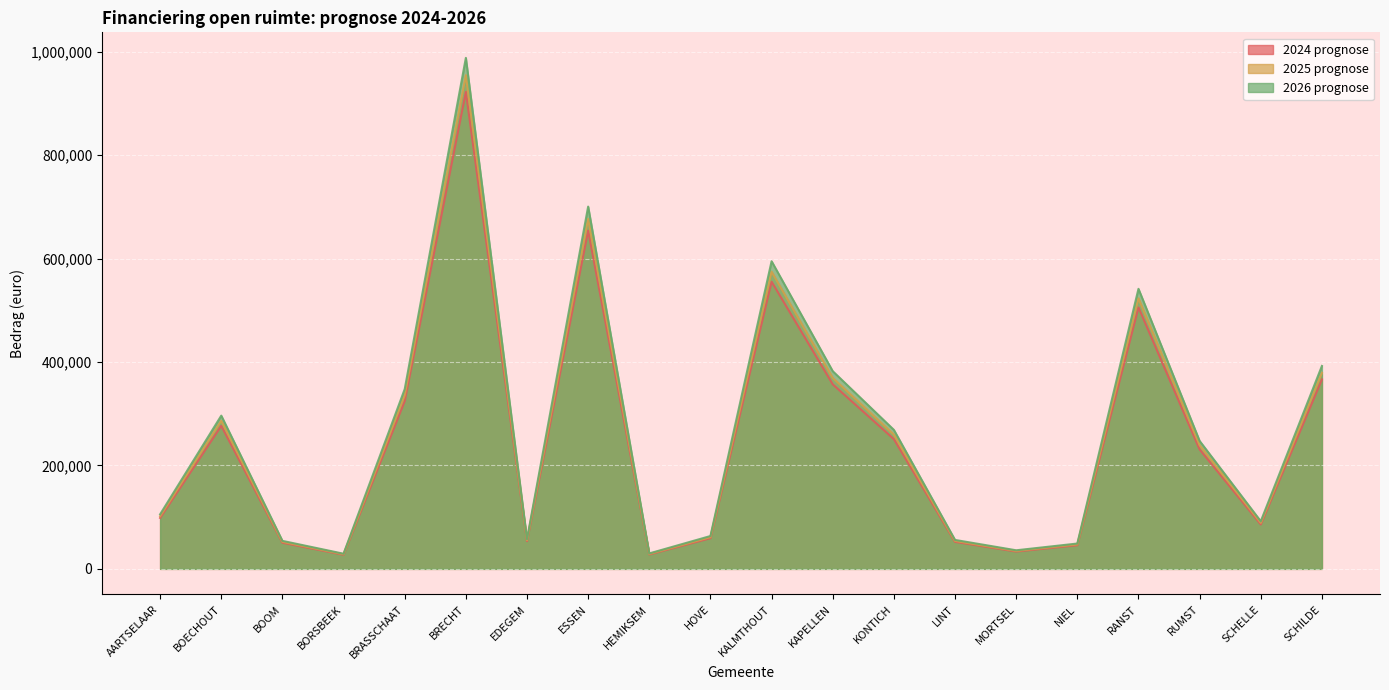

Rank the categories by 2025 prognose value from lowest to highest.

BORSBEEK, HEMIKSEM, MORTSEL, NIEL, BOOM, LINT, EDEGEM, HOVE, SCHELLE, AARTSELAAR, RUMST, KONTICH, BOECHOUT, BRASSCHAAT, KAPELLEN, SCHILDE, RANST, KALMTHOUT, ESSEN, BRECHT